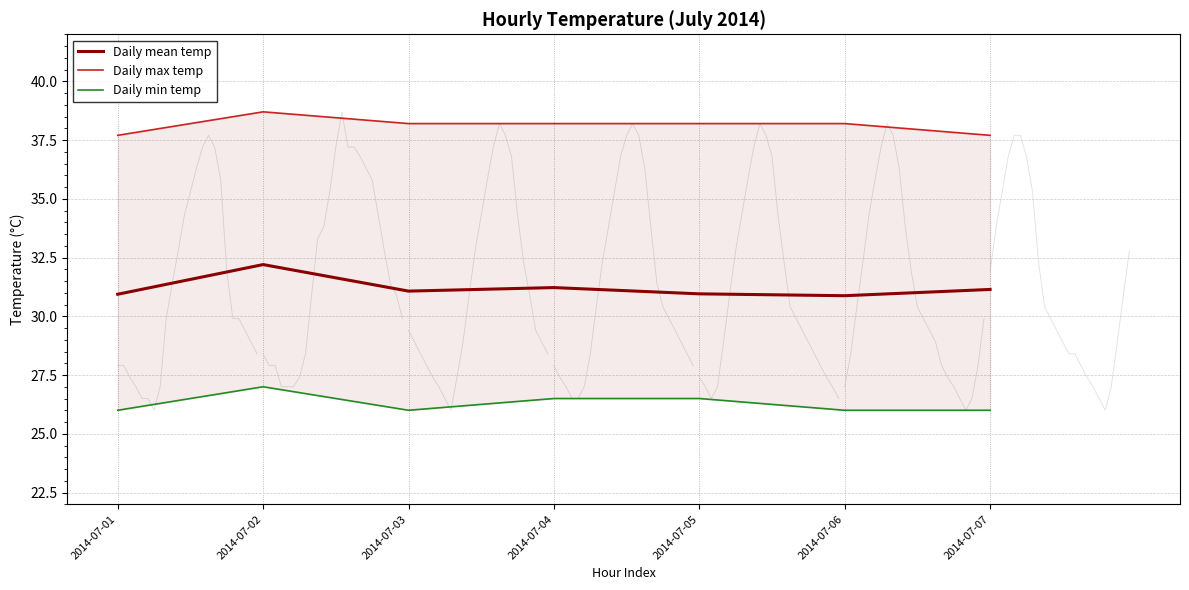

What is the spread (max minus min) of values at 2014-07-02?

11.7